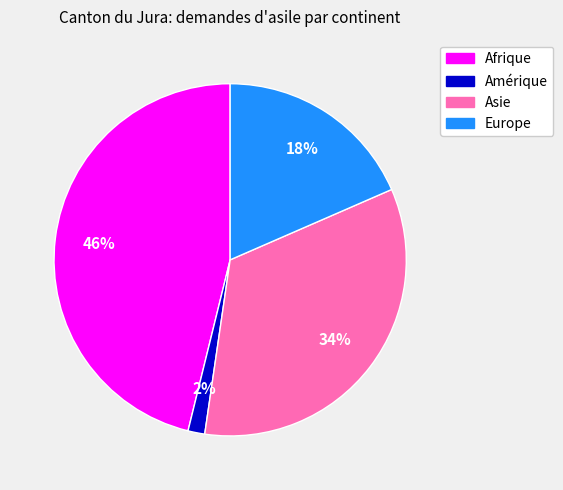

What is the smallest slice in the pie chart?

Amérique